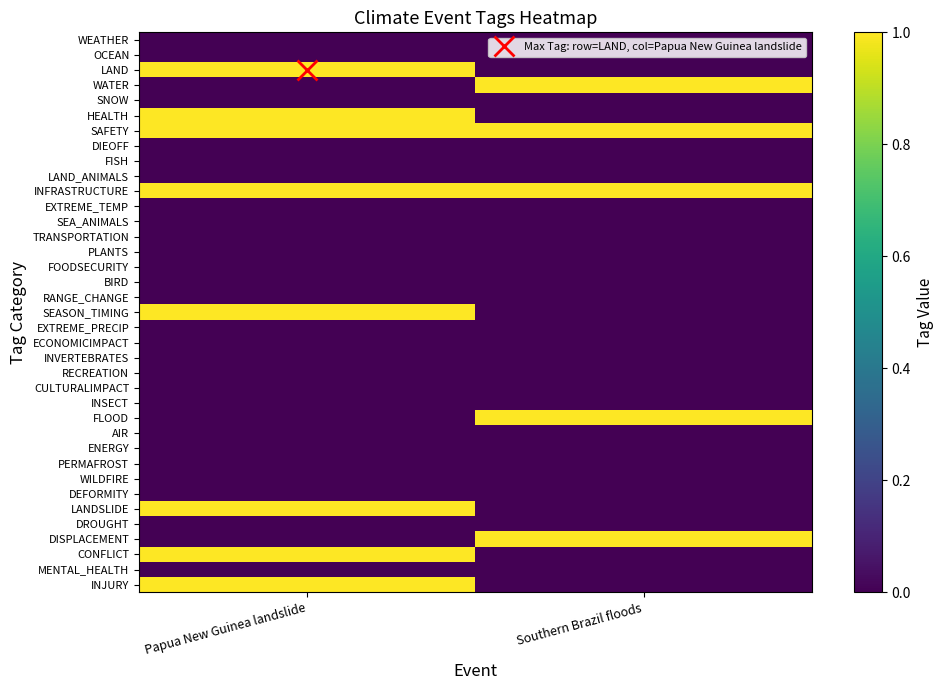

How many series are shown in this chart?

37